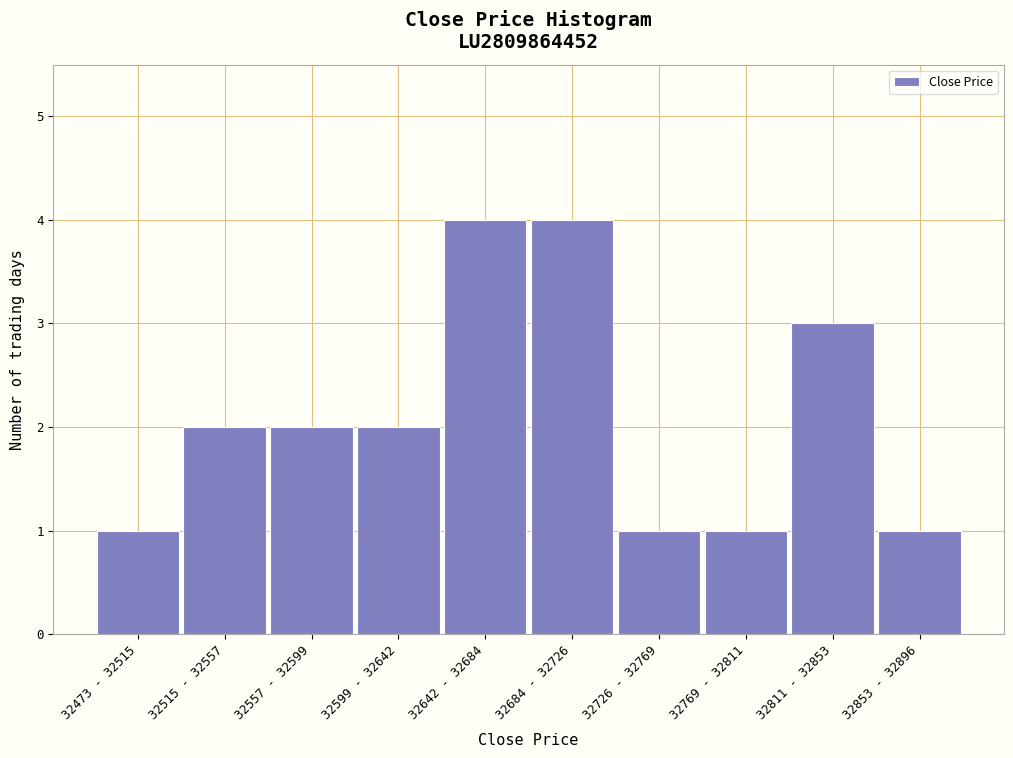

Reading left to right, list all the values displayed in this chart.

32473 - 32515=1	32515 - 32557=2	32557 - 32599=2	32599 - 32642=2	32642 - 32684=4	32684 - 32726=4	32726 - 32769=1	32769 - 32811=1	32811 - 32853=3	32853 - 32896=1